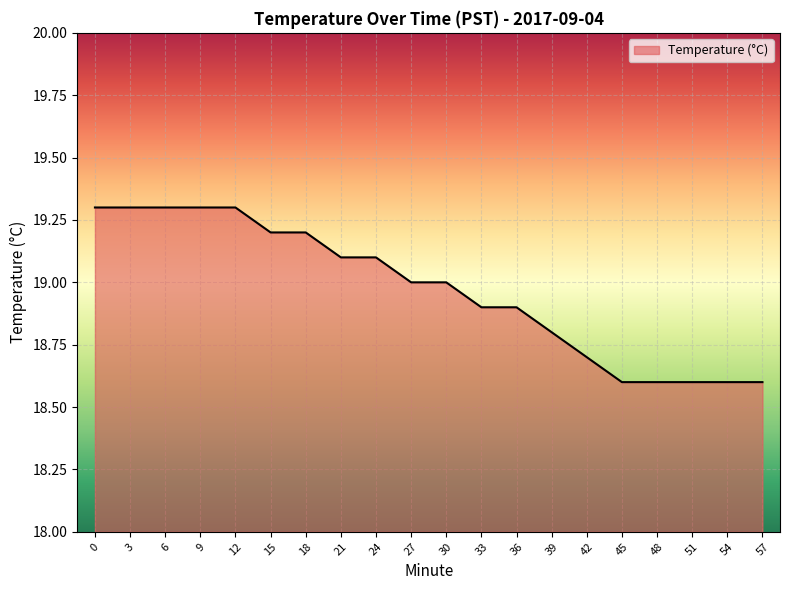

What is the change in value from 42 to 45?

-0.1